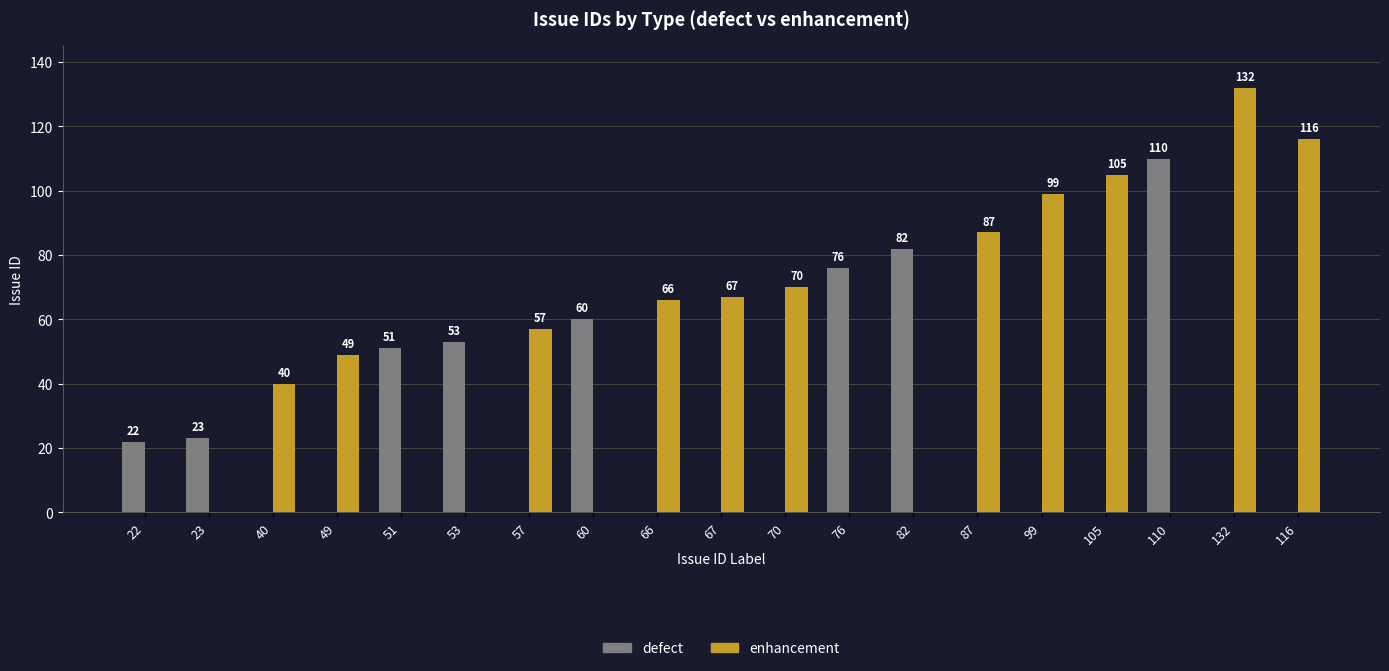

At which label does enhancement reach its peak?

132